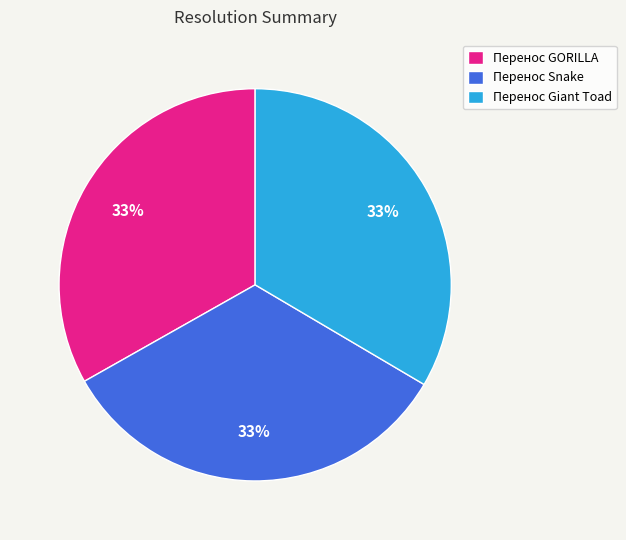

Is Перенос GORILLA the majority of the pie?

No